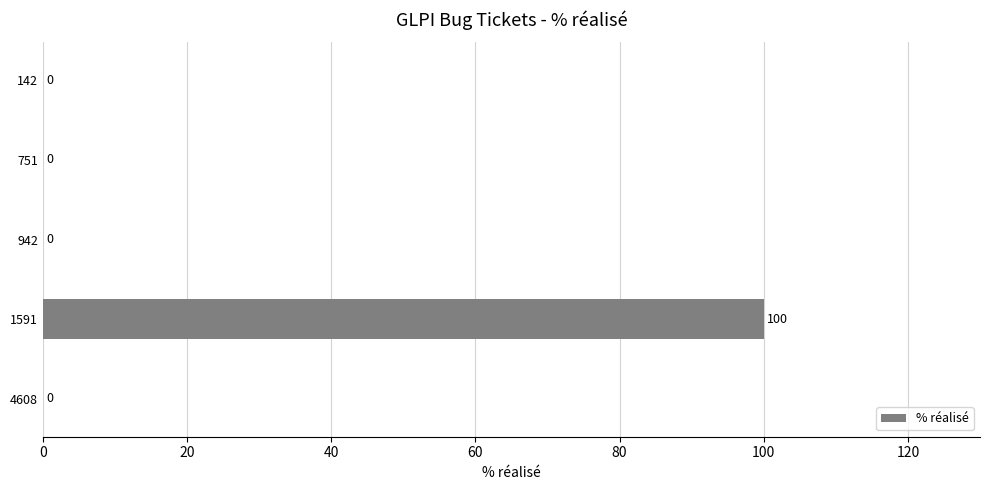

What is the sum of all values?

100